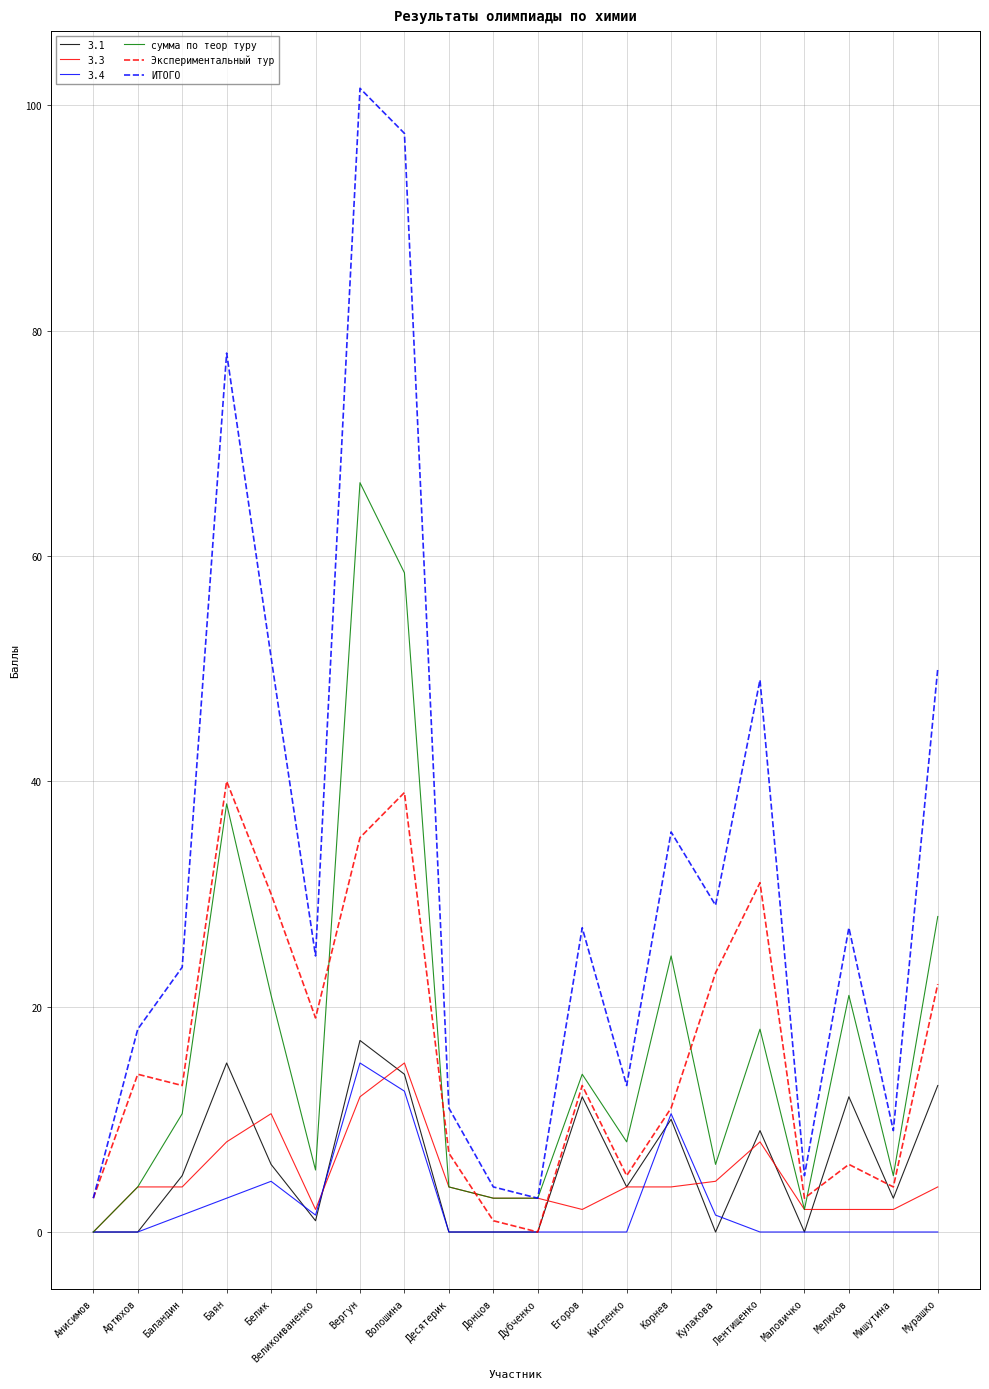

Is the value of Экспериментальный тур at Белик greater than the value of З.1 at Корнев?

Yes